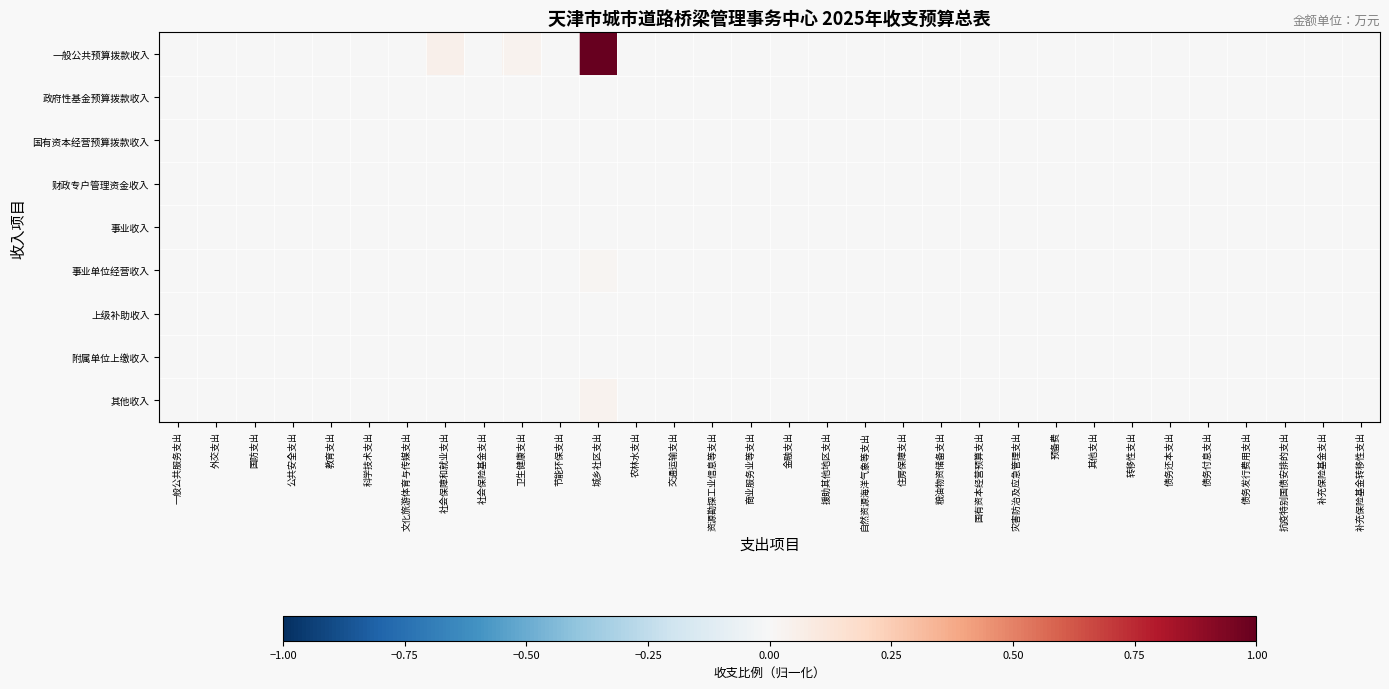

Reading left to right, what are all the values shown in this chart?

一般公共预算拨款收入: 一般公共服务支出=-0.0	外交支出=-0.0	国防支出=-0.0	公共安全支出=-0.0	教育支出=-0.0	科学技术支出=-0.0	文化旅游体育与传媒支出=-0.0	社会保障和就业支出=0.1	社会保险基金支出=-0.0	卫生健康支出=0.0	节能环保支出=-0.0	城乡社区支出=1.0	农林水支出=-0.0	交通运输支出=-0.0	资源勘探工业信息等支出=-0.0	商业服务业等支出=-0.0	金融支出=-0.0	援助其他地区支出=-0.0	自然资源海洋气象等支出=-0.0	住房保障支出=-0.0	粮油物资储备支出=-0.0	国有资本经营预算支出=-0.0	灾害防治及应急管理支出=-0.0	预备费=-0.0	其他支出=-0.0	转移性支出=-0.0	债务还本支出=-0.0	债务付息支出=-0.0	债务发行费用支出=-0.0	抗疫特别国债安排的支出=-0.0	补充保险基金支出=-0.0	补充保险基金转移性支出=-0.0
政府性基金预算拨款收入: 一般公共服务支出=-0.0	外交支出=-0.0	国防支出=-0.0	公共安全支出=-0.0	教育支出=-0.0	科学技术支出=-0.0	文化旅游体育与传媒支出=-0.0	社会保障和就业支出=-0.0	社会保险基金支出=-0.0	卫生健康支出=-0.0	节能环保支出=-0.0	城乡社区支出=-0.0	农林水支出=-0.0	交通运输支出=-0.0	资源勘探工业信息等支出=-0.0	商业服务业等支出=-0.0	金融支出=-0.0	援助其他地区支出=-0.0	自然资源海洋气象等支出=-0.0	住房保障支出=-0.0	粮油物资储备支出=-0.0	国有资本经营预算支出=-0.0	灾害防治及应急管理支出=-0.0	预备费=-0.0	其他支出=-0.0	转移性支出=-0.0	债务还本支出=-0.0	债务付息支出=-0.0	债务发行费用支出=-0.0	抗疫特别国债安排的支出=-0.0	补充保险基金支出=-0.0	补充保险基金转移性支出=-0.0
国有资本经营预算拨款收入: 一般公共服务支出=-0.0	外交支出=-0.0	国防支出=-0.0	公共安全支出=-0.0	教育支出=-0.0	科学技术支出=-0.0	文化旅游体育与传媒支出=-0.0	社会保障和就业支出=-0.0	社会保险基金支出=-0.0	卫生健康支出=-0.0	节能环保支出=-0.0	城乡社区支出=-0.0	农林水支出=-0.0	交通运输支出=-0.0	资源勘探工业信息等支出=-0.0	商业服务业等支出=-0.0	金融支出=-0.0	援助其他地区支出=-0.0	自然资源海洋气象等支出=-0.0	住房保障支出=-0.0	粮油物资储备支出=-0.0	国有资本经营预算支出=-0.0	灾害防治及应急管理支出=-0.0	预备费=-0.0	其他支出=-0.0	转移性支出=-0.0	债务还本支出=-0.0	债务付息支出=-0.0	债务发行费用支出=-0.0	抗疫特别国债安排的支出=-0.0	补充保险基金支出=-0.0	补充保险基金转移性支出=-0.0
财政专户管理资金收入: 一般公共服务支出=-0.0	外交支出=-0.0	国防支出=-0.0	公共安全支出=-0.0	教育支出=-0.0	科学技术支出=-0.0	文化旅游体育与传媒支出=-0.0	社会保障和就业支出=-0.0	社会保险基金支出=-0.0	卫生健康支出=-0.0	节能环保支出=-0.0	城乡社区支出=-0.0	农林水支出=-0.0	交通运输支出=-0.0	资源勘探工业信息等支出=-0.0	商业服务业等支出=-0.0	金融支出=-0.0	援助其他地区支出=-0.0	自然资源海洋气象等支出=-0.0	住房保障支出=-0.0	粮油物资储备支出=-0.0	国有资本经营预算支出=-0.0	灾害防治及应急管理支出=-0.0	预备费=-0.0	其他支出=-0.0	转移性支出=-0.0	债务还本支出=-0.0	债务付息支出=-0.0	债务发行费用支出=-0.0	抗疫特别国债安排的支出=-0.0	补充保险基金支出=-0.0	补充保险基金转移性支出=-0.0
事业收入: 一般公共服务支出=-0.0	外交支出=-0.0	国防支出=-0.0	公共安全支出=-0.0	教育支出=-0.0	科学技术支出=-0.0	文化旅游体育与传媒支出=-0.0	社会保障和就业支出=-0.0	社会保险基金支出=-0.0	卫生健康支出=-0.0	节能环保支出=-0.0	城乡社区支出=-0.0	农林水支出=-0.0	交通运输支出=-0.0	资源勘探工业信息等支出=-0.0	商业服务业等支出=-0.0	金融支出=-0.0	援助其他地区支出=-0.0	自然资源海洋气象等支出=-0.0	住房保障支出=-0.0	粮油物资储备支出=-0.0	国有资本经营预算支出=-0.0	灾害防治及应急管理支出=-0.0	预备费=-0.0	其他支出=-0.0	转移性支出=-0.0	债务还本支出=-0.0	债务付息支出=-0.0	债务发行费用支出=-0.0	抗疫特别国债安排的支出=-0.0	补充保险基金支出=-0.0	补充保险基金转移性支出=-0.0
事业单位经营收入: 一般公共服务支出=-0.0	外交支出=-0.0	国防支出=-0.0	公共安全支出=-0.0	教育支出=-0.0	科学技术支出=-0.0	文化旅游体育与传媒支出=-0.0	社会保障和就业支出=-0.0	社会保险基金支出=-0.0	卫生健康支出=-0.0	节能环保支出=-0.0	城乡社区支出=0.0	农林水支出=-0.0	交通运输支出=-0.0	资源勘探工业信息等支出=-0.0	商业服务业等支出=-0.0	金融支出=-0.0	援助其他地区支出=-0.0	自然资源海洋气象等支出=-0.0	住房保障支出=-0.0	粮油物资储备支出=-0.0	国有资本经营预算支出=-0.0	灾害防治及应急管理支出=-0.0	预备费=-0.0	其他支出=-0.0	转移性支出=-0.0	债务还本支出=-0.0	债务付息支出=-0.0	债务发行费用支出=-0.0	抗疫特别国债安排的支出=-0.0	补充保险基金支出=-0.0	补充保险基金转移性支出=-0.0
上级补助收入: 一般公共服务支出=-0.0	外交支出=-0.0	国防支出=-0.0	公共安全支出=-0.0	教育支出=-0.0	科学技术支出=-0.0	文化旅游体育与传媒支出=-0.0	社会保障和就业支出=-0.0	社会保险基金支出=-0.0	卫生健康支出=-0.0	节能环保支出=-0.0	城乡社区支出=-0.0	农林水支出=-0.0	交通运输支出=-0.0	资源勘探工业信息等支出=-0.0	商业服务业等支出=-0.0	金融支出=-0.0	援助其他地区支出=-0.0	自然资源海洋气象等支出=-0.0	住房保障支出=-0.0	粮油物资储备支出=-0.0	国有资本经营预算支出=-0.0	灾害防治及应急管理支出=-0.0	预备费=-0.0	其他支出=-0.0	转移性支出=-0.0	债务还本支出=-0.0	债务付息支出=-0.0	债务发行费用支出=-0.0	抗疫特别国债安排的支出=-0.0	补充保险基金支出=-0.0	补充保险基金转移性支出=-0.0
附属单位上缴收入: 一般公共服务支出=-0.0	外交支出=-0.0	国防支出=-0.0	公共安全支出=-0.0	教育支出=-0.0	科学技术支出=-0.0	文化旅游体育与传媒支出=-0.0	社会保障和就业支出=-0.0	社会保险基金支出=-0.0	卫生健康支出=-0.0	节能环保支出=-0.0	城乡社区支出=-0.0	农林水支出=-0.0	交通运输支出=-0.0	资源勘探工业信息等支出=-0.0	商业服务业等支出=-0.0	金融支出=-0.0	援助其他地区支出=-0.0	自然资源海洋气象等支出=-0.0	住房保障支出=-0.0	粮油物资储备支出=-0.0	国有资本经营预算支出=-0.0	灾害防治及应急管理支出=-0.0	预备费=-0.0	其他支出=-0.0	转移性支出=-0.0	债务还本支出=-0.0	债务付息支出=-0.0	债务发行费用支出=-0.0	抗疫特别国债安排的支出=-0.0	补充保险基金支出=-0.0	补充保险基金转移性支出=-0.0
其他收入: 一般公共服务支出=-0.0	外交支出=-0.0	国防支出=-0.0	公共安全支出=-0.0	教育支出=-0.0	科学技术支出=-0.0	文化旅游体育与传媒支出=-0.0	社会保障和就业支出=-0.0	社会保险基金支出=-0.0	卫生健康支出=-0.0	节能环保支出=-0.0	城乡社区支出=0.0	农林水支出=-0.0	交通运输支出=-0.0	资源勘探工业信息等支出=-0.0	商业服务业等支出=-0.0	金融支出=-0.0	援助其他地区支出=-0.0	自然资源海洋气象等支出=-0.0	住房保障支出=-0.0	粮油物资储备支出=-0.0	国有资本经营预算支出=-0.0	灾害防治及应急管理支出=-0.0	预备费=-0.0	其他支出=-0.0	转移性支出=-0.0	债务还本支出=-0.0	债务付息支出=-0.0	债务发行费用支出=-0.0	抗疫特别国债安排的支出=-0.0	补充保险基金支出=-0.0	补充保险基金转移性支出=-0.0